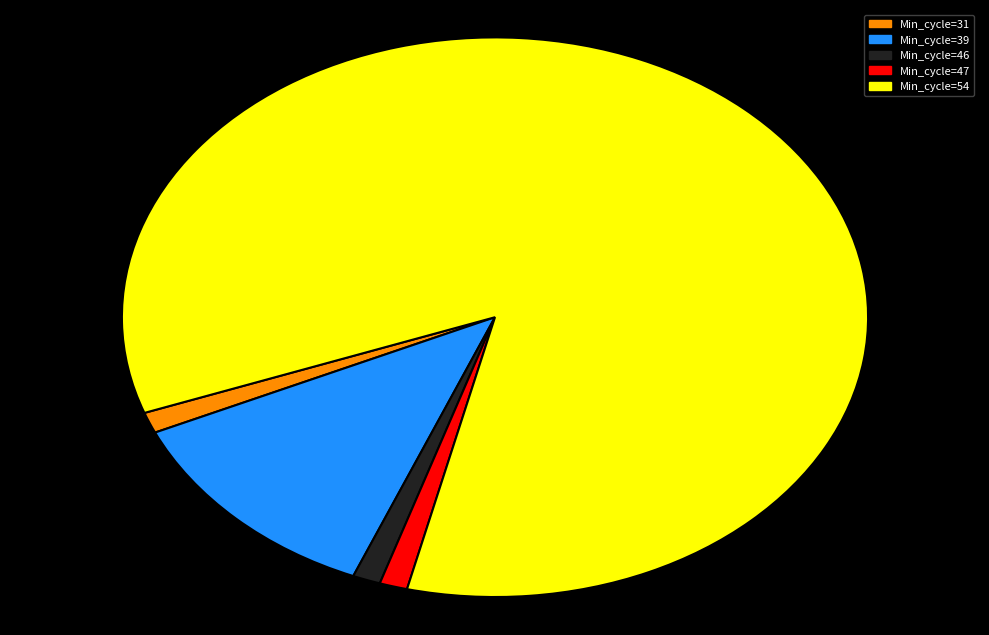

How many segments does this pie chart have?

5